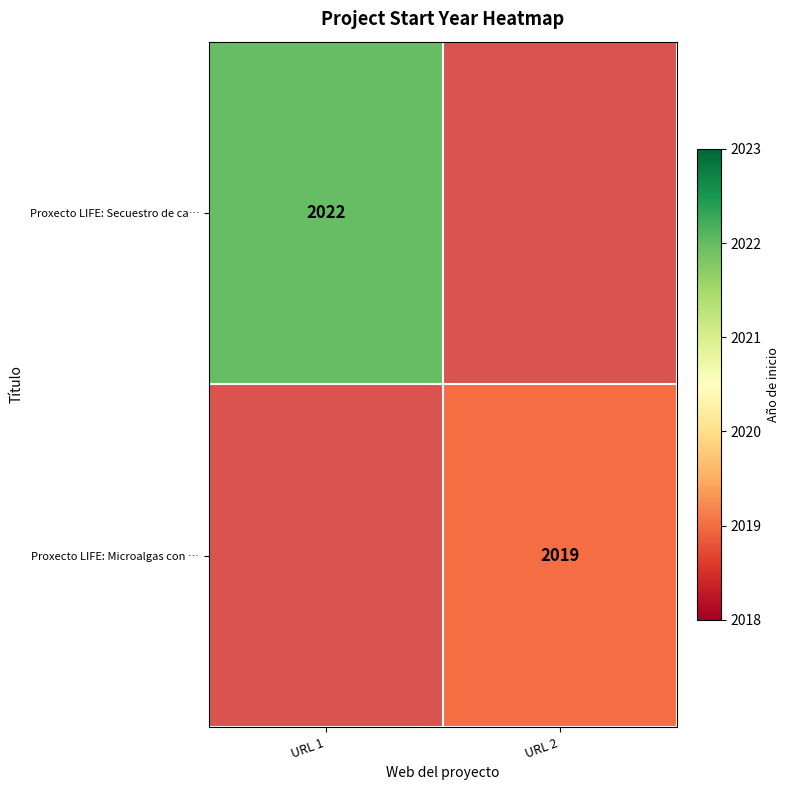

The value of Proxecto LIFE: Microalgas con … at URL 2 is 2019. True or false?

True